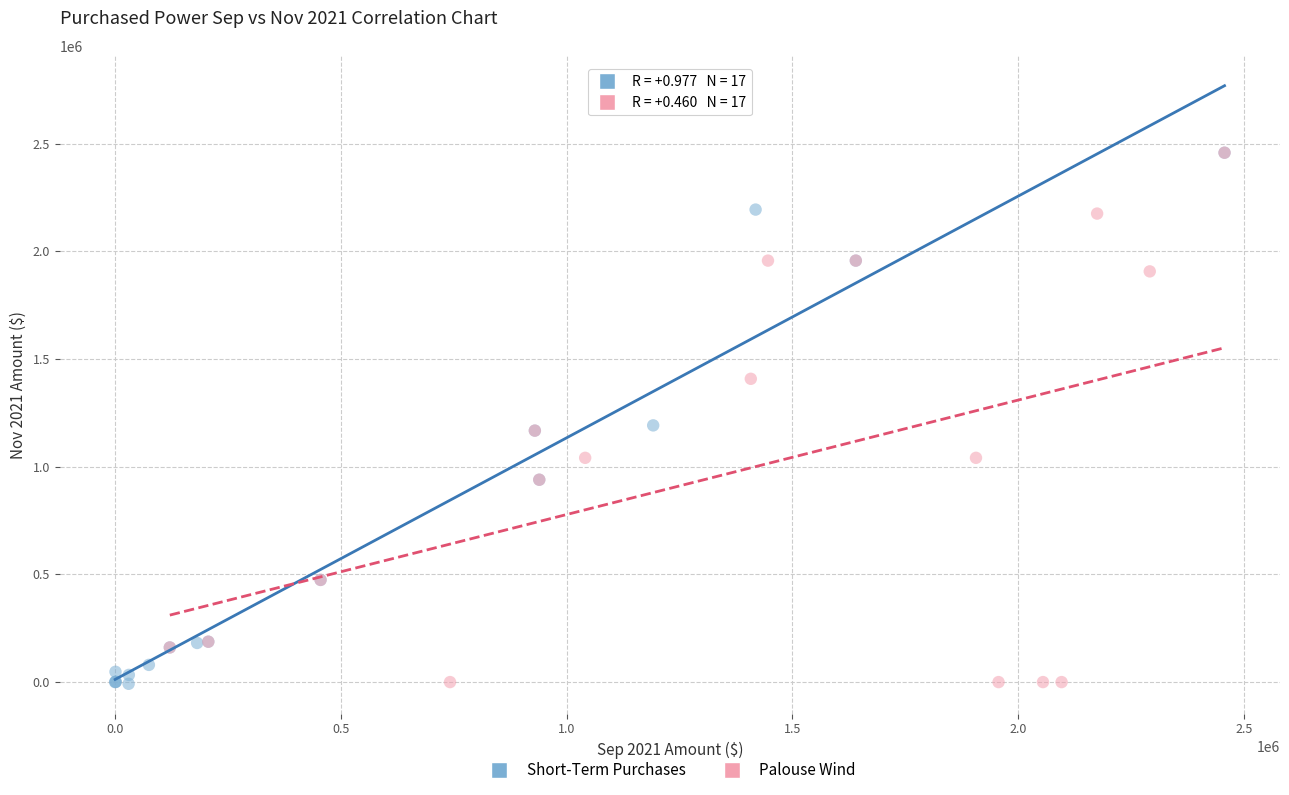

What are all the series names shown in the legend?

Short-Term Purchases, Palouse Wind